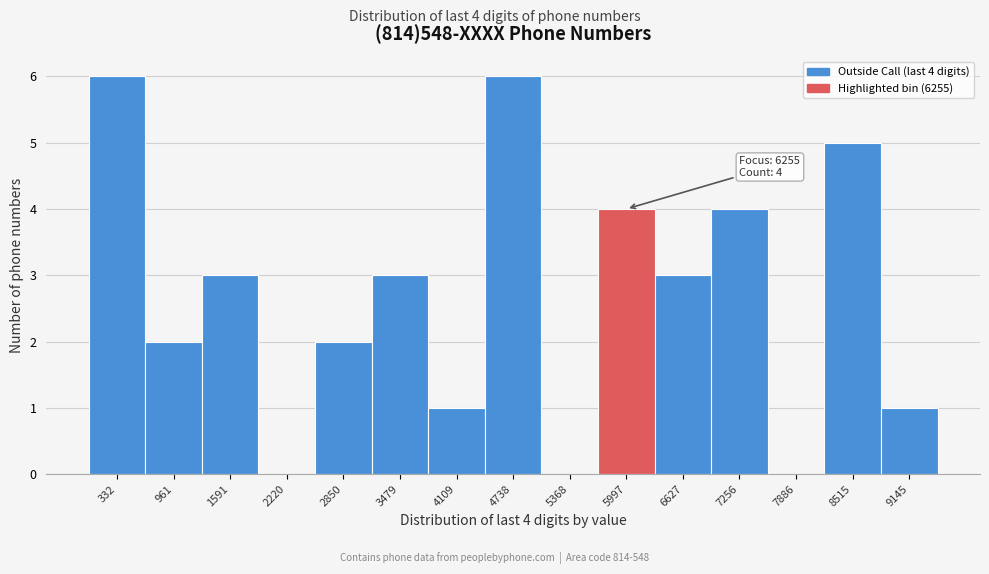

Reading left to right, transcribe all the data shown in this chart.

332=6	961=2	1591=3	2220=0	2850=2	3479=3	4109=1	4738=6	5368=0	5997=4	6627=3	7256=4	7886=0	8515=5	9145=1